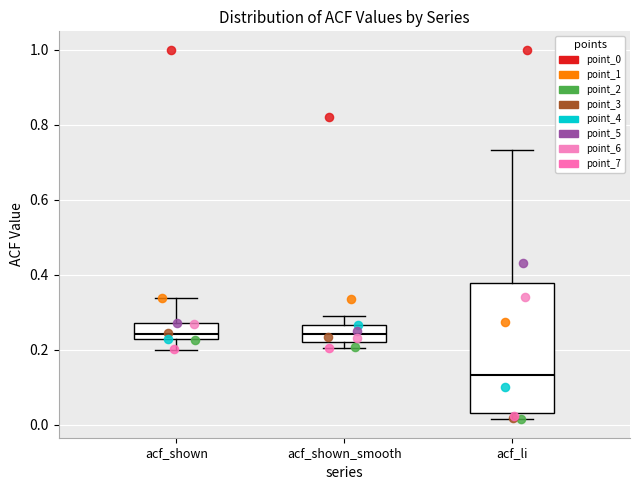

Which box is the tallest, from its lower edge to its upper edge?

acf_li